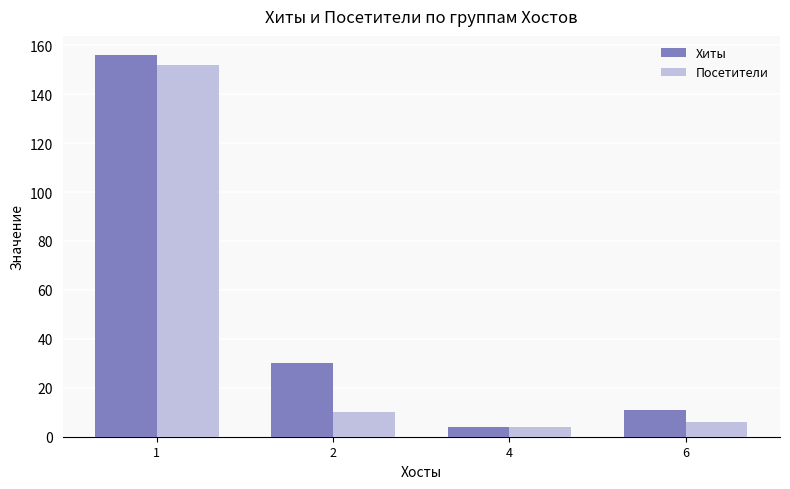

What is the highest value of the Посетители series?

152